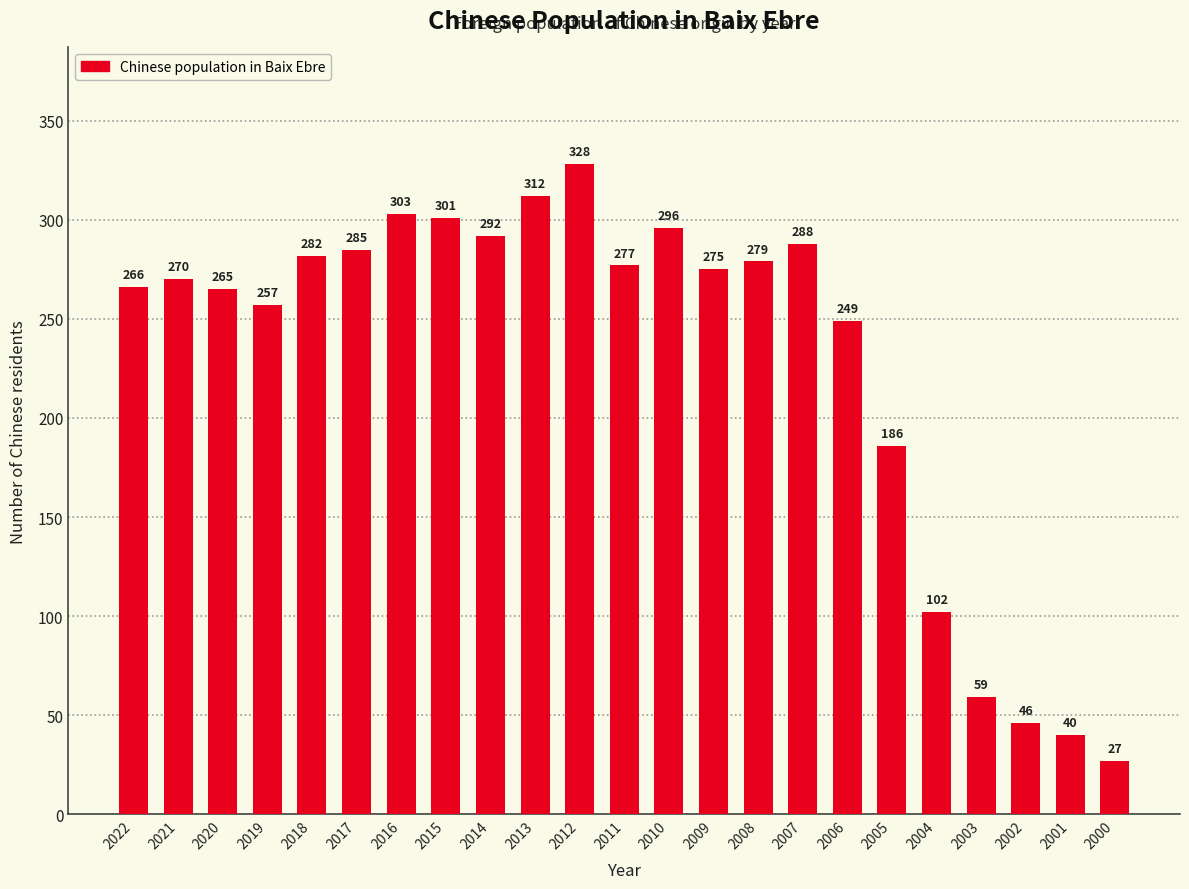

Reading left to right, transcribe all the data shown in this chart.

2022=266	2021=270	2020=265	2019=257	2018=282	2017=285	2016=303	2015=301	2014=292	2013=312	2012=328	2011=277	2010=296	2009=275	2008=279	2007=288	2006=249	2005=186	2004=102	2003=59	2002=46	2001=40	2000=27